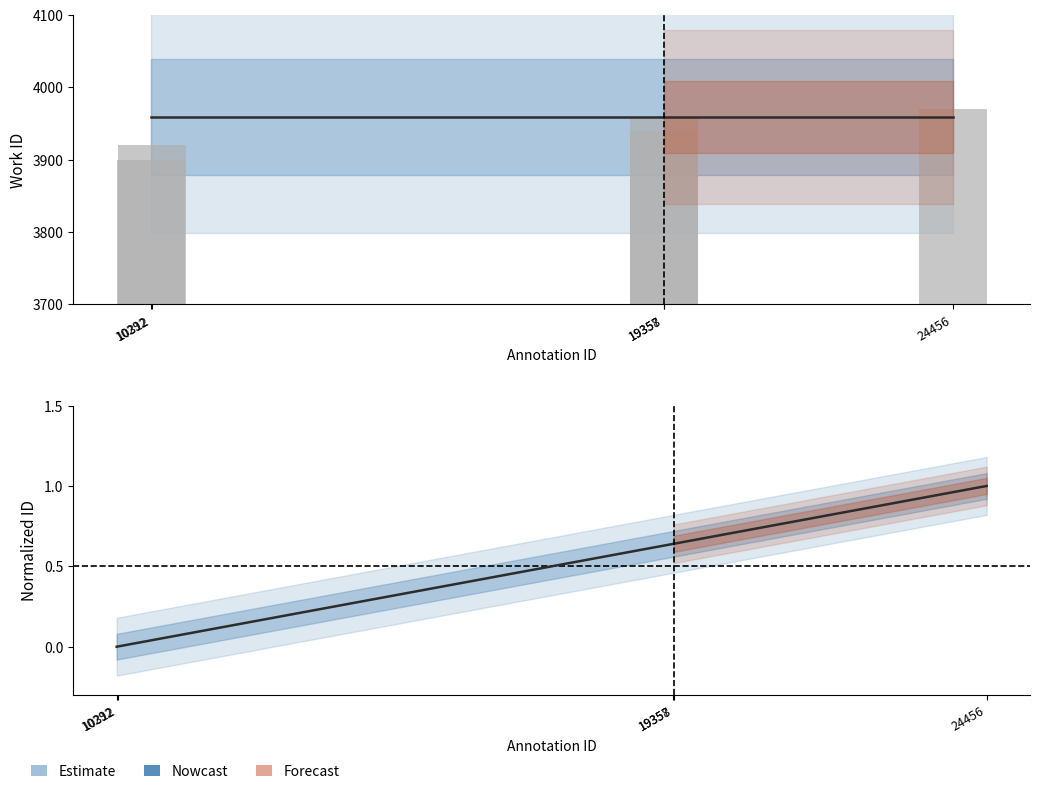

What is the difference between the Normalized ID values at 10312 and 19357?

0.6